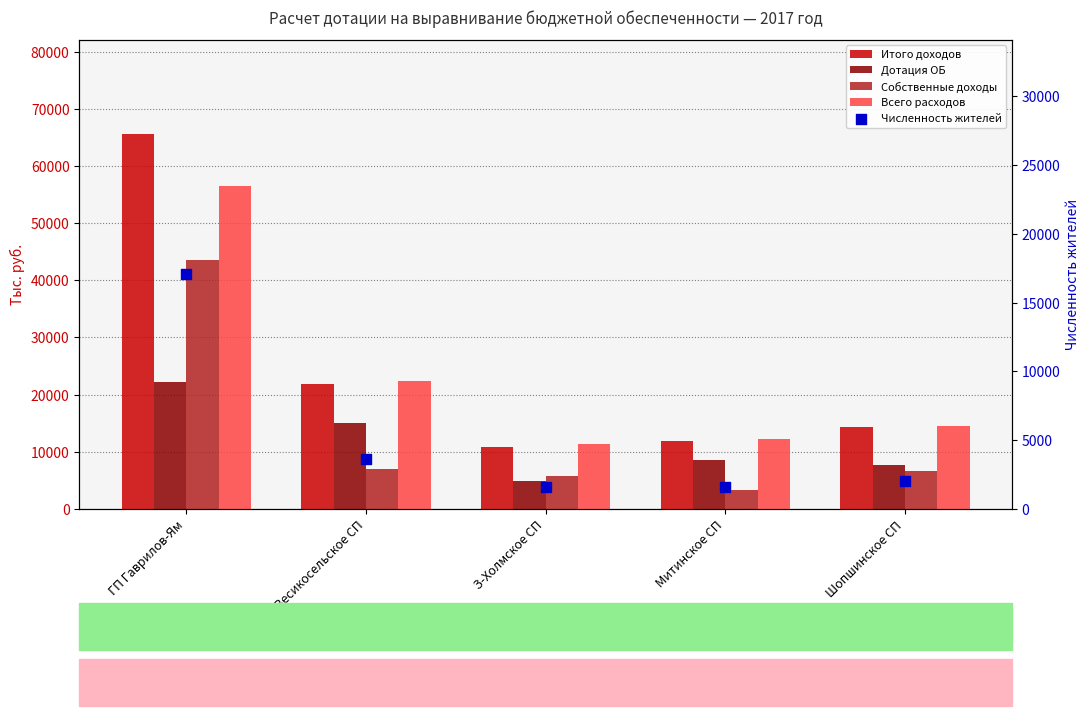

What are all the series names shown in the legend?

Итого доходов, Дотация ОБ, Собственные доходы, Всего расходов, Численность жителей